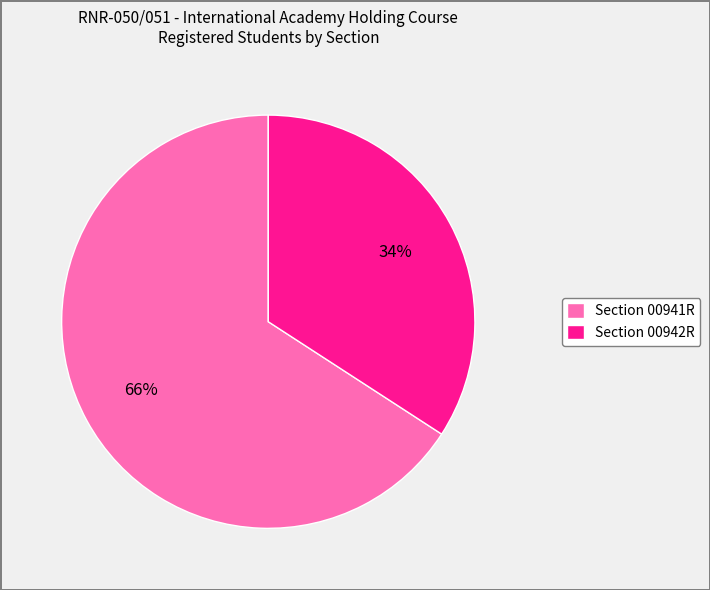

How many slices are in this pie chart?

2